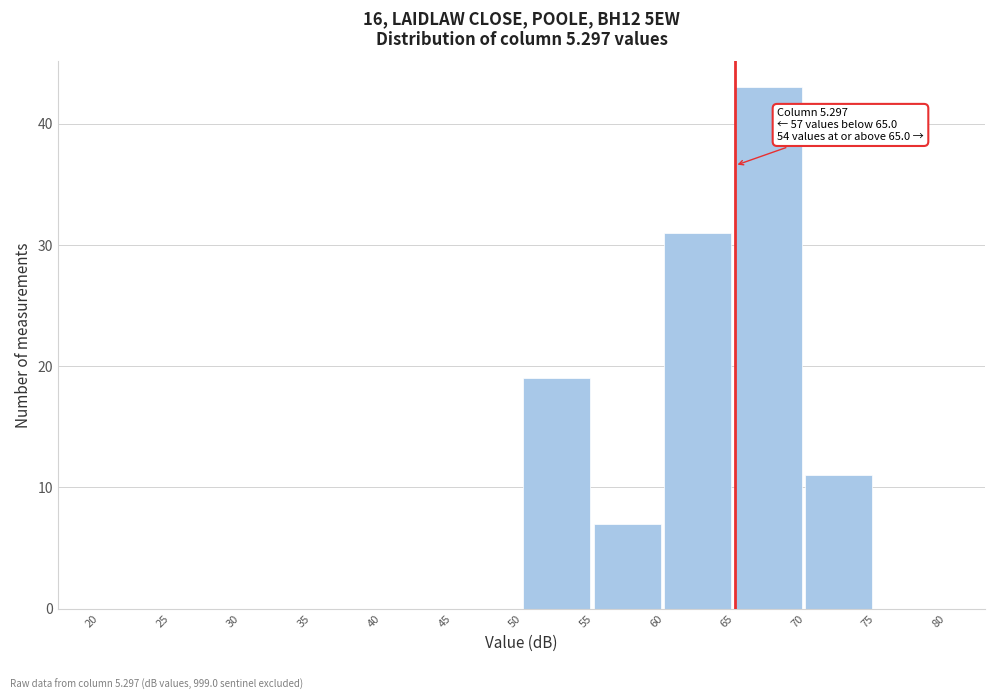

Which range on the x-axis has the tallest bar?

65 to 70